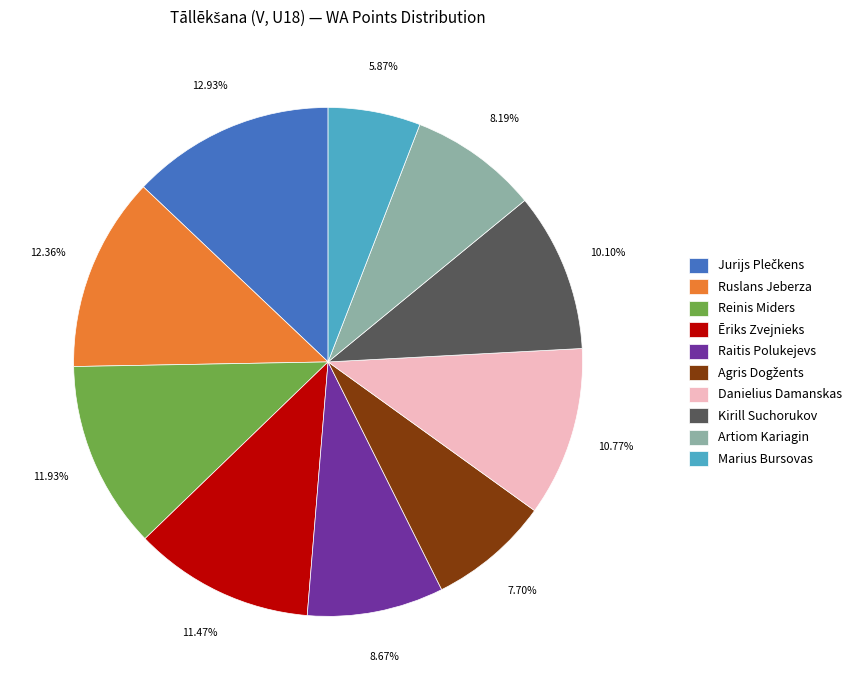

Does any single category account for the majority?

No